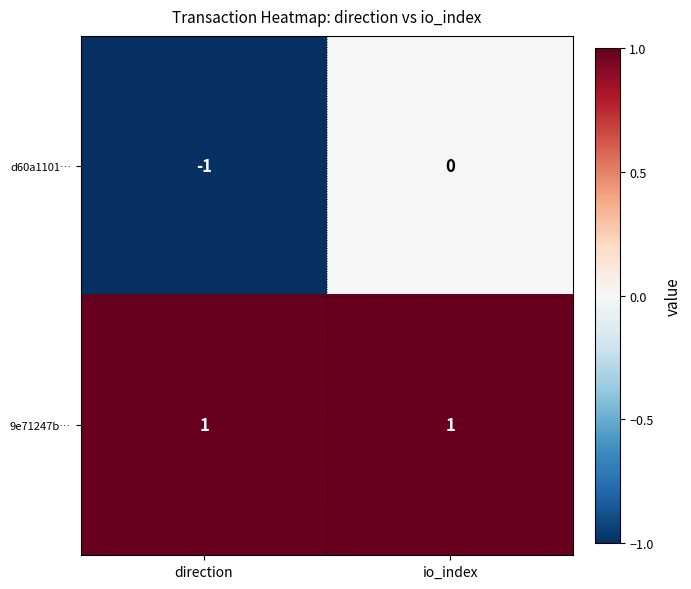

Is the value of d60a1101… at io_index greater than the value of 9e71247b… at direction?

No